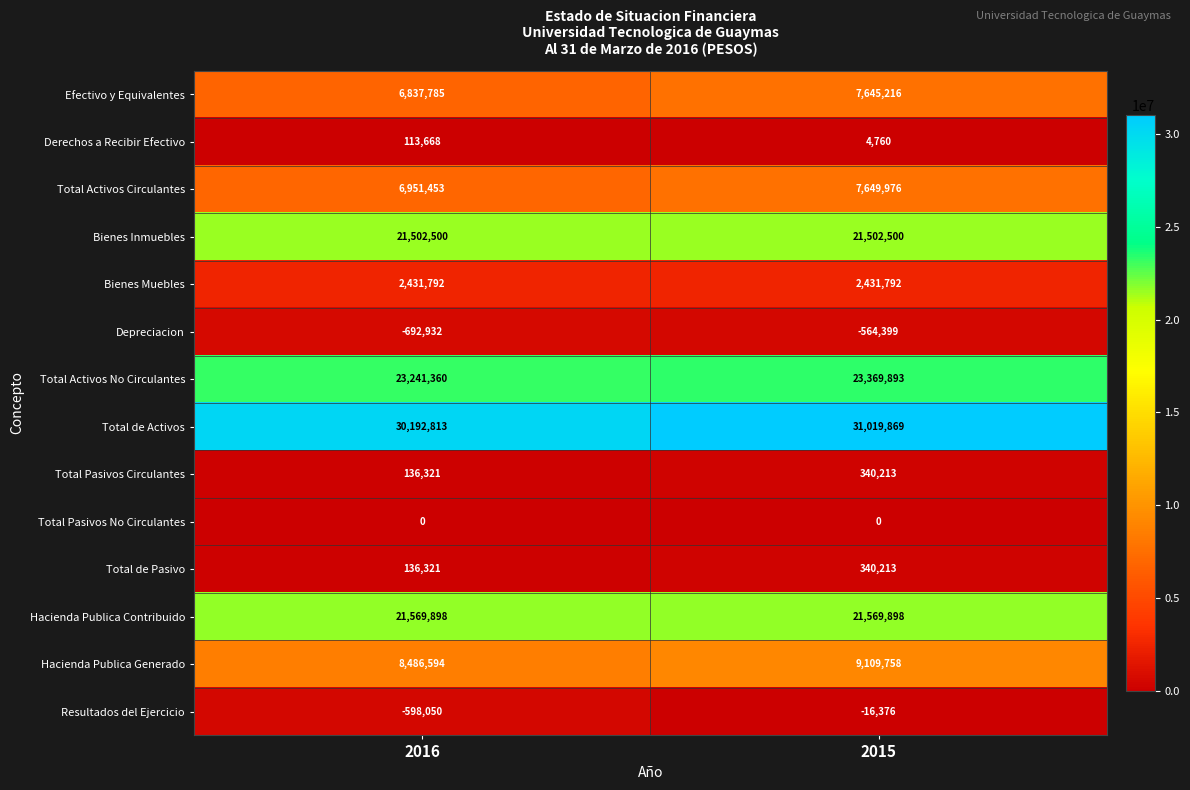

Read the Depreciacion value at 2015.

-564399